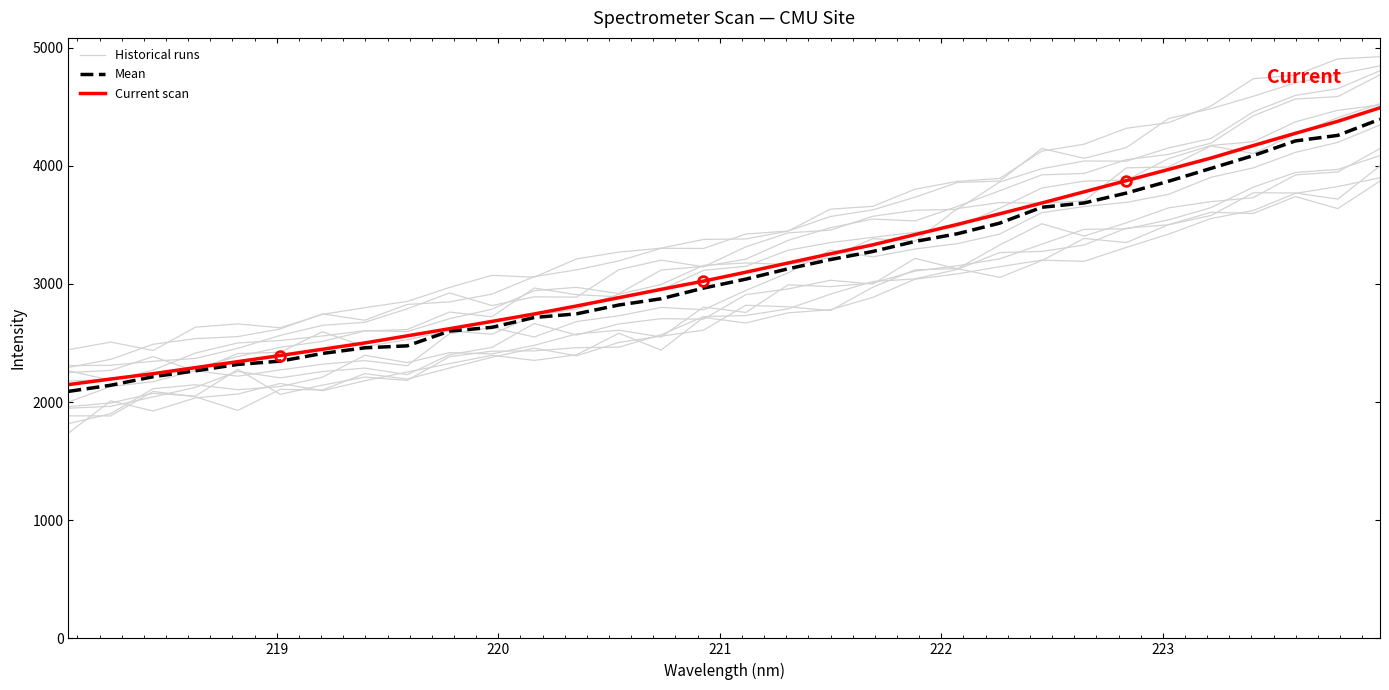

Rank the series by their average value, from highest to lowest.

Current scan, Mean, Historical runs